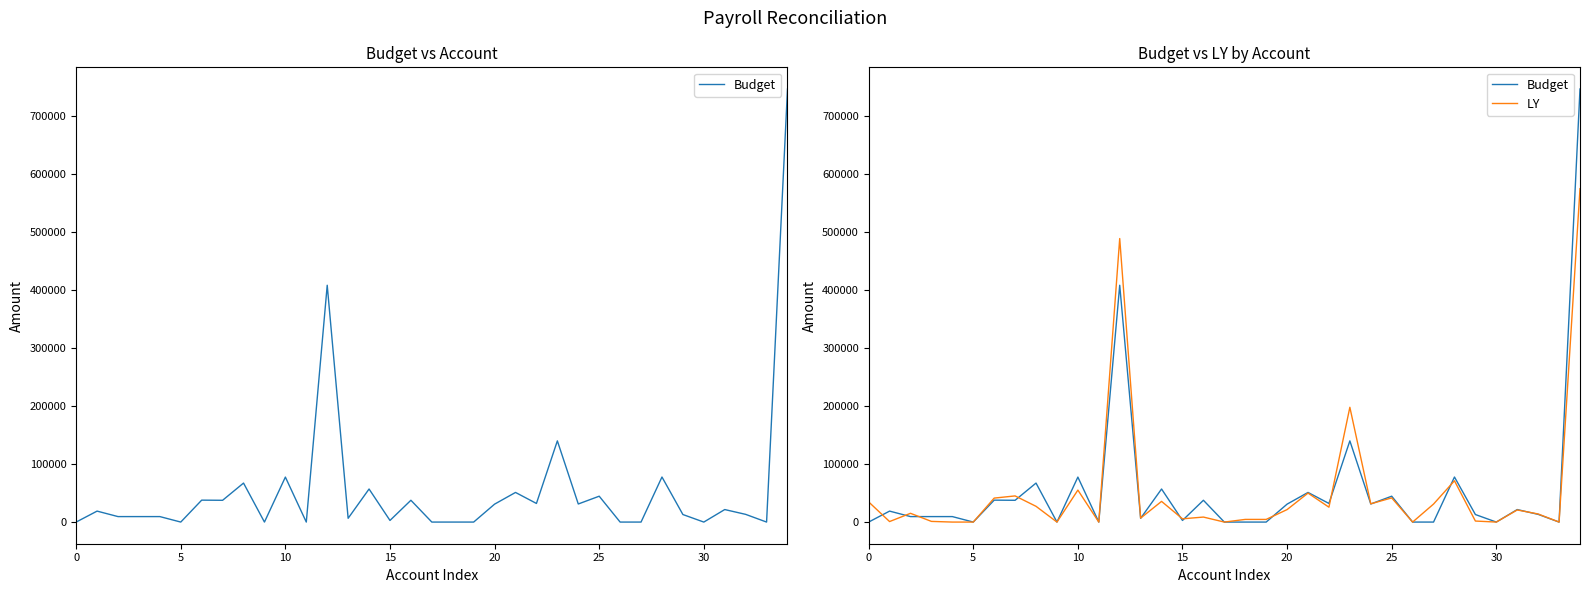

Rank the series by their maximum value, from lowest to highest.

LY, Budget